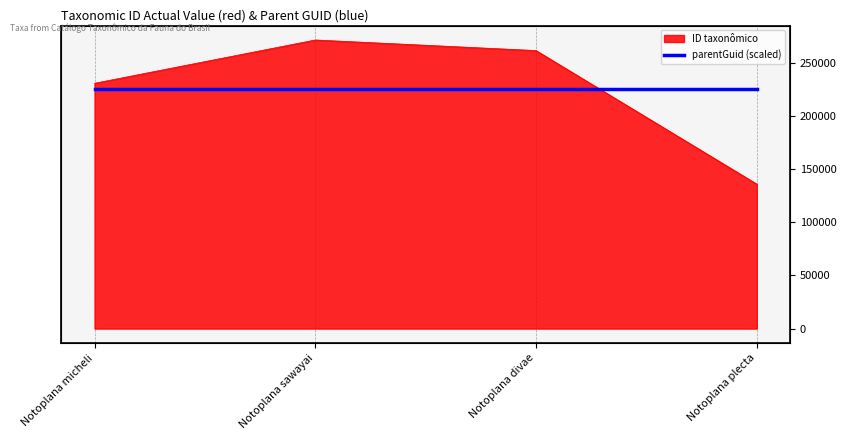

Does the chart display data point markers on the line(s)?

No